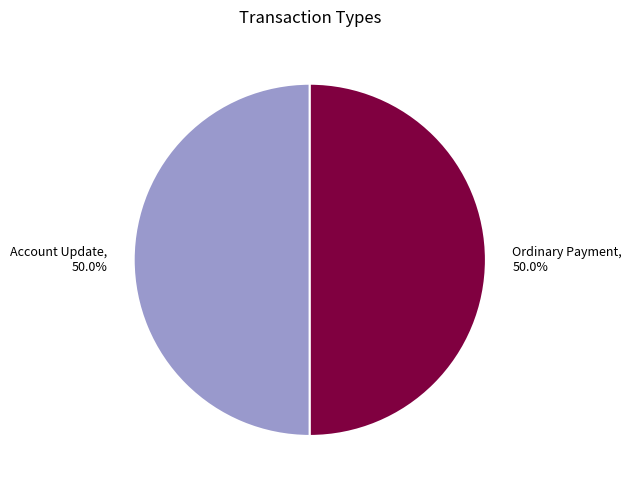

What is the ratio of the value at Account Update to the value at Ordinary Payment?

1.0